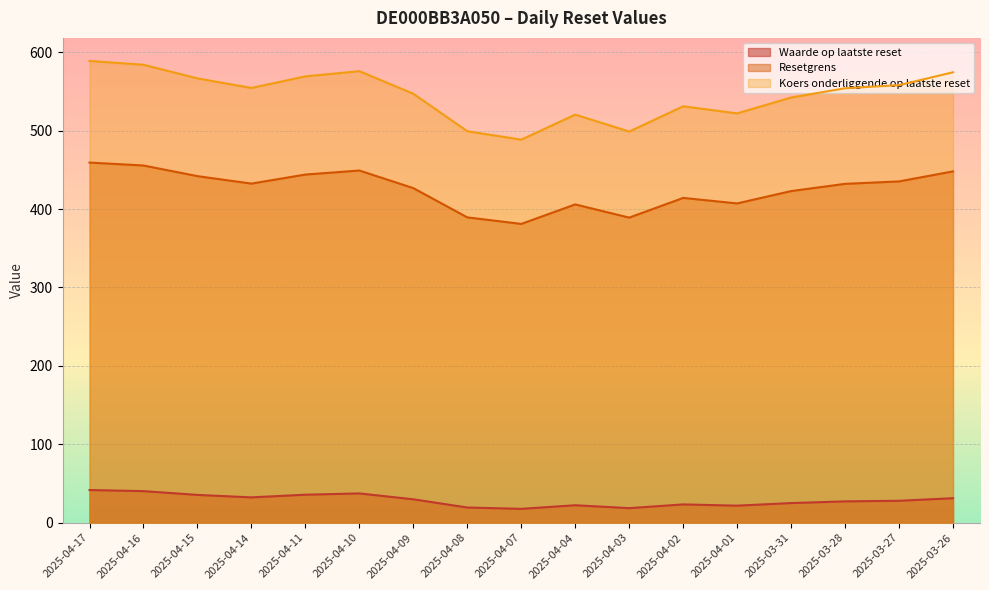

The value of Waarde op laatste reset at 2025-04-08 is 19.4. True or false?

True